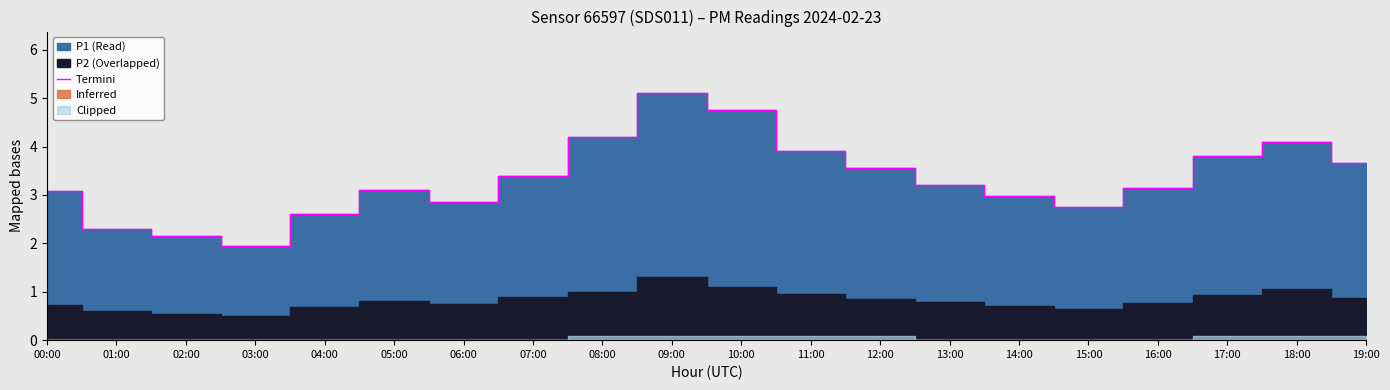

What is the minimum value shown in the chart?

1.9